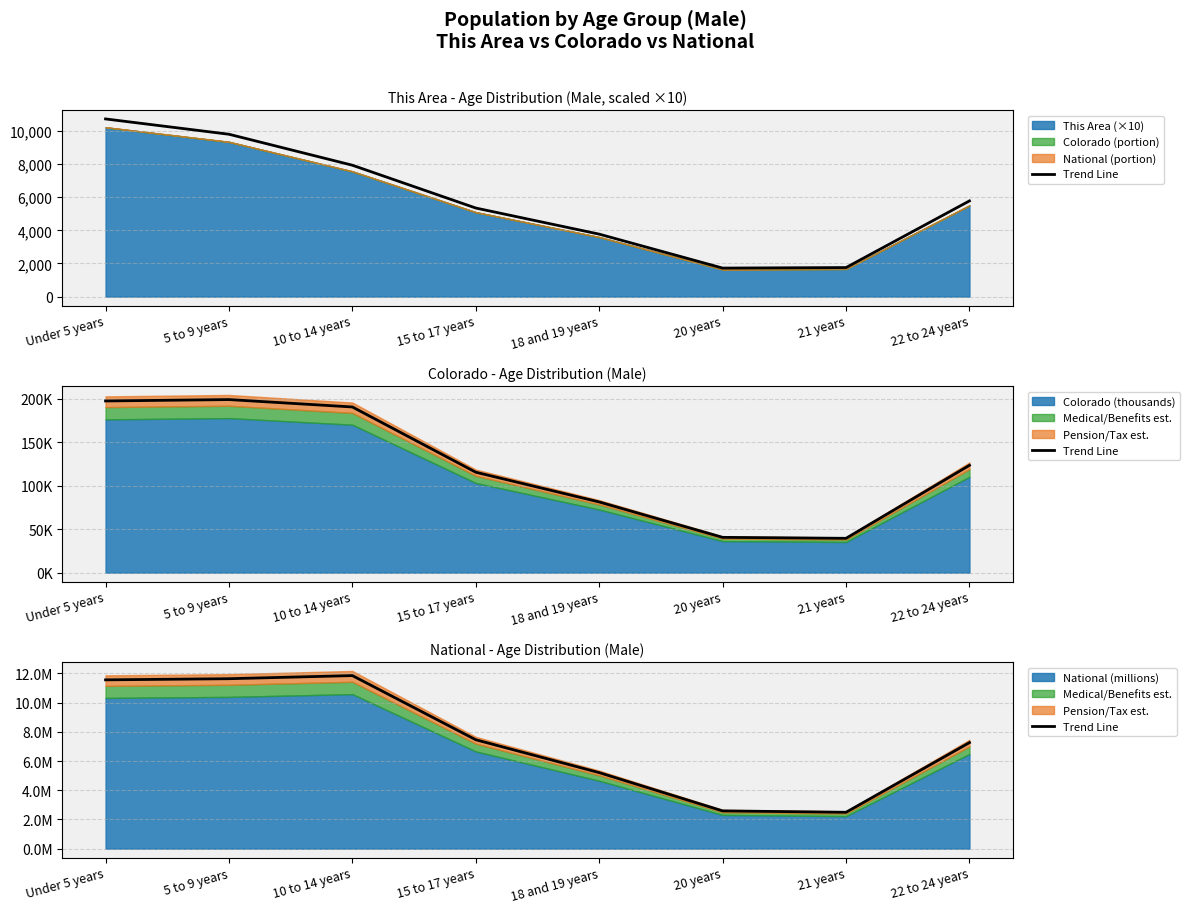

What is the greatest value displayed?

11.8